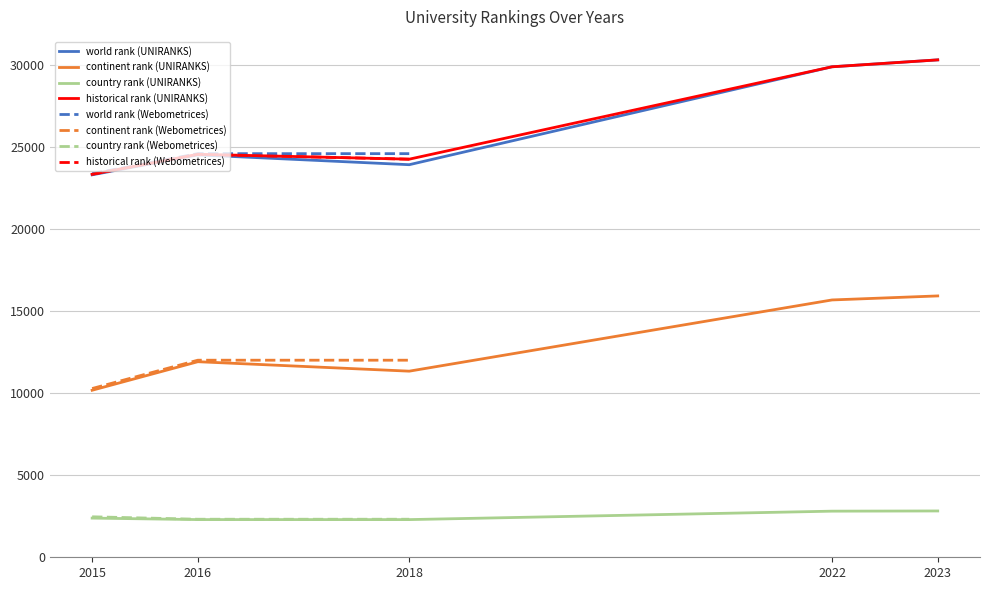

Which category has the lowest value in the historical rank series?

UNIRANKS-2015